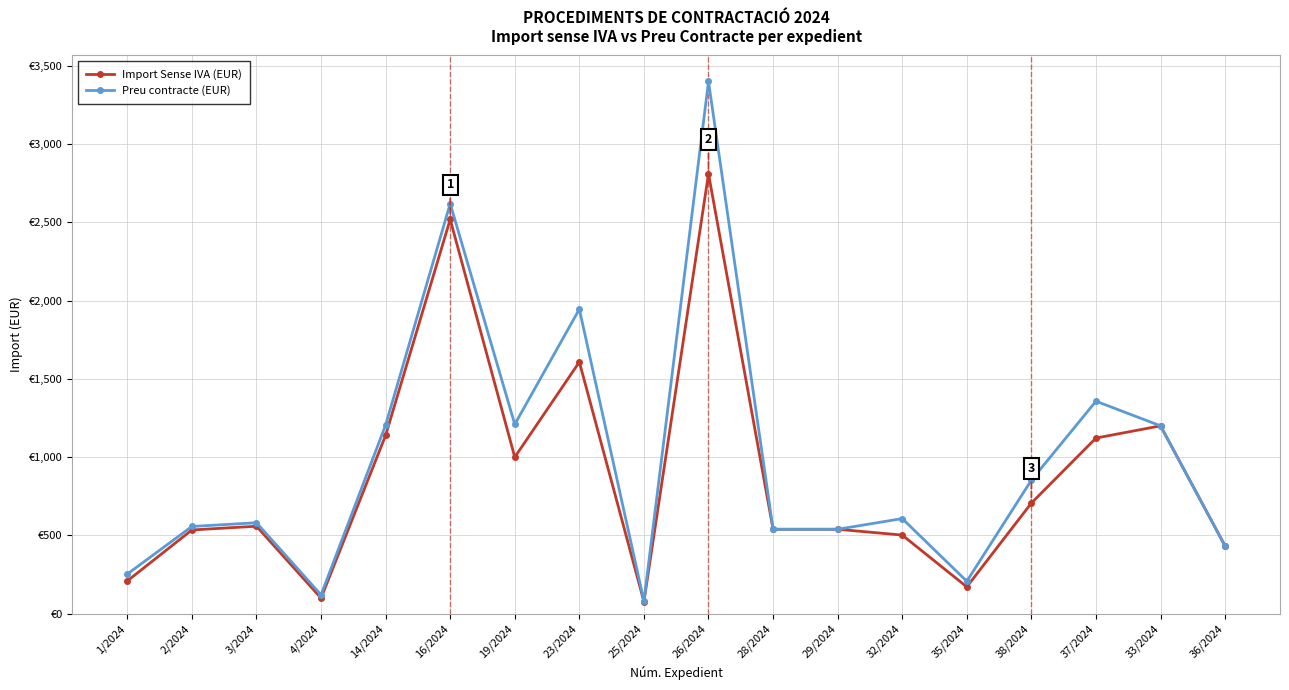

True or false: Import Sense IVA (EUR) and Preu contracte (EUR) intersect in this chart.

False